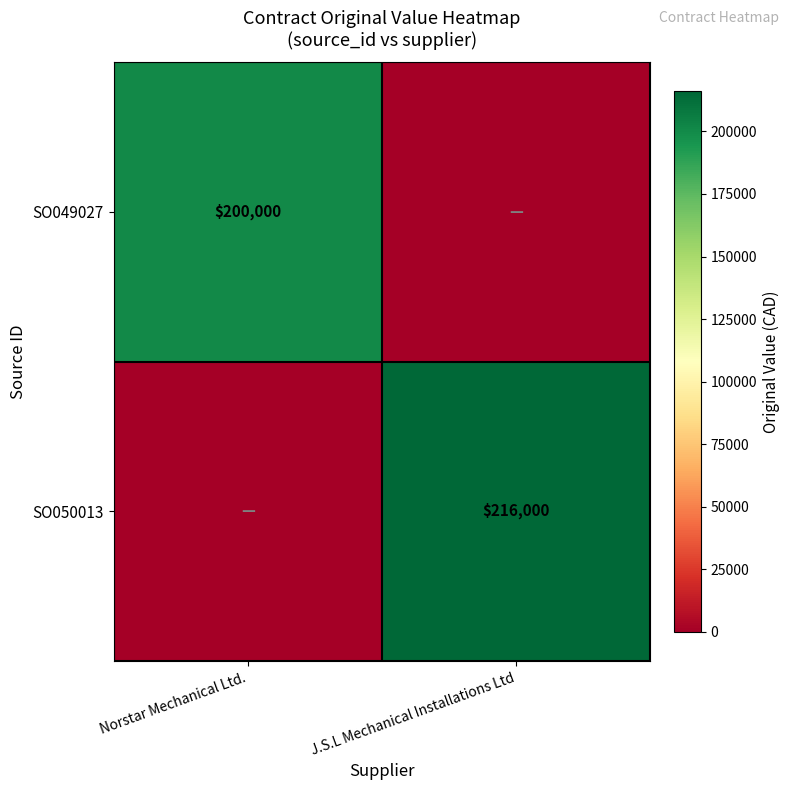

At how many categories does at least one series exceed 186622?

2